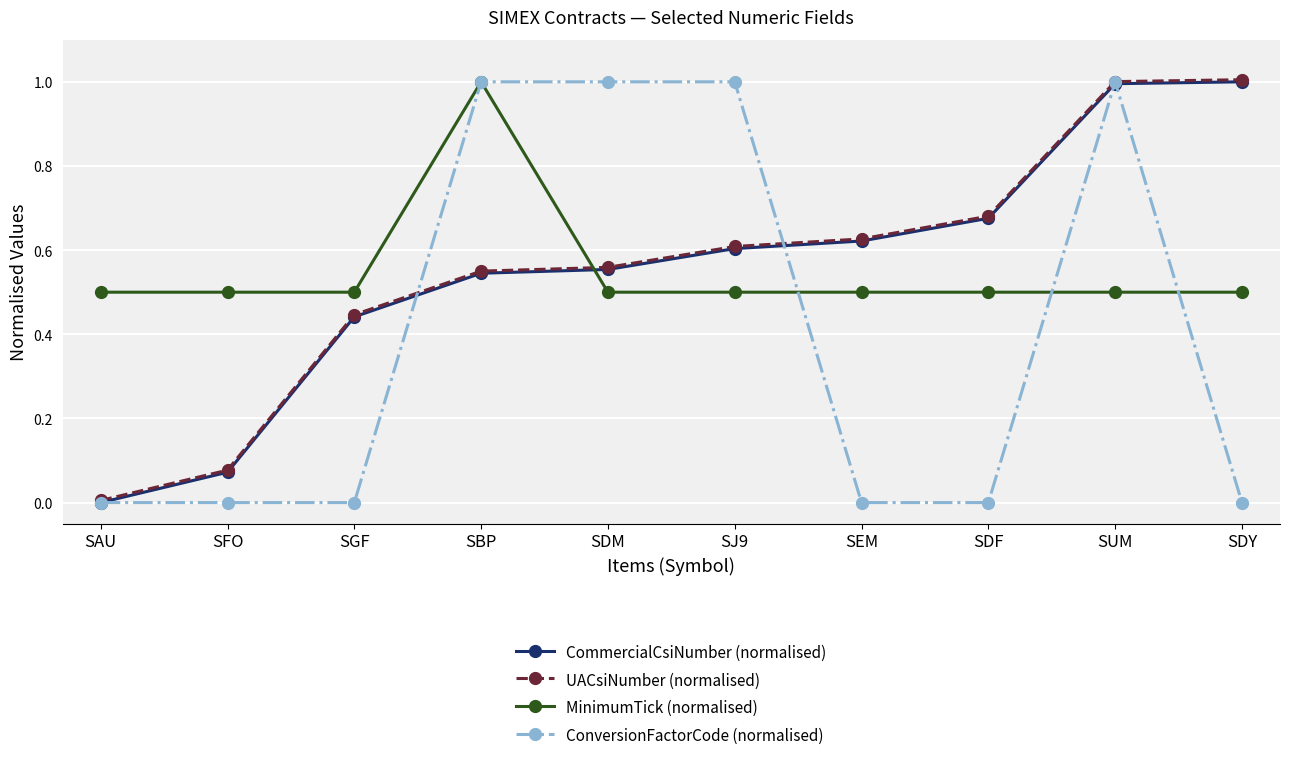

Count the number of categories in the chart.

10